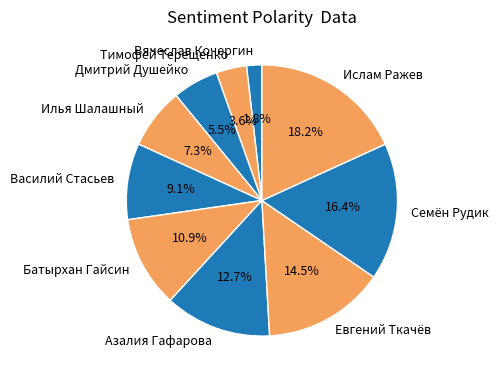

Which has a higher value, Ислам Ражев or Тимофей Терещенко?

Ислам Ражев